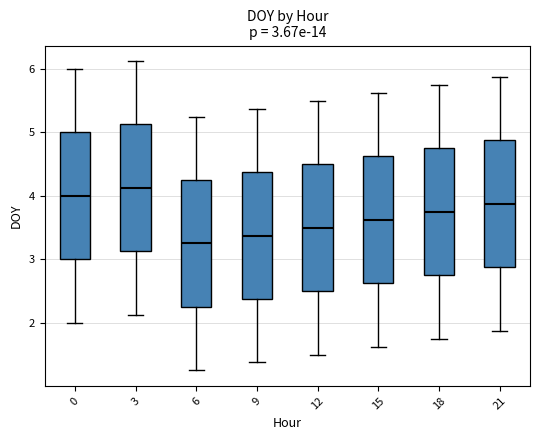

Which box has the lowest median line?

6